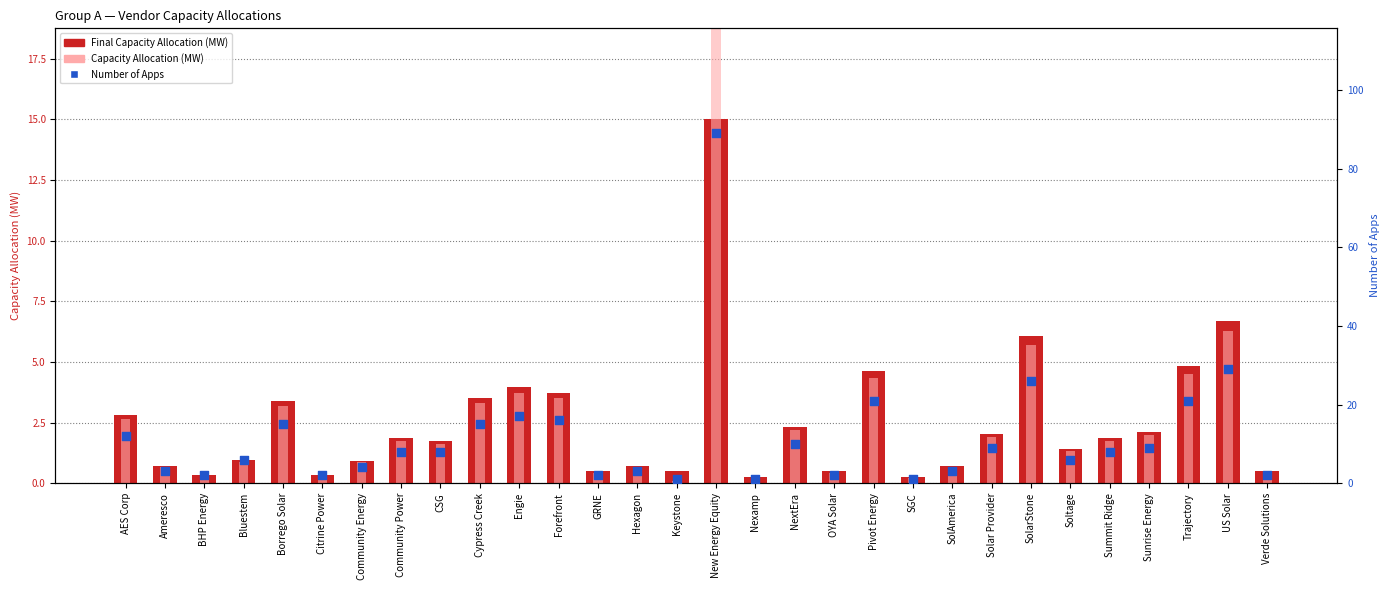

Which series has the widest spread of Y values?

Number of Apps